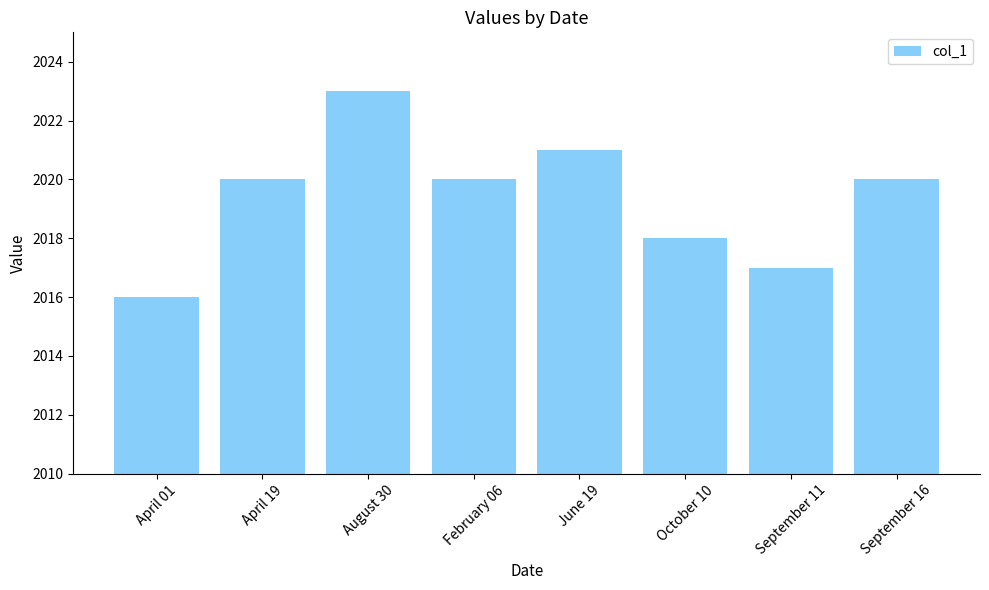

What is the average value?

2019